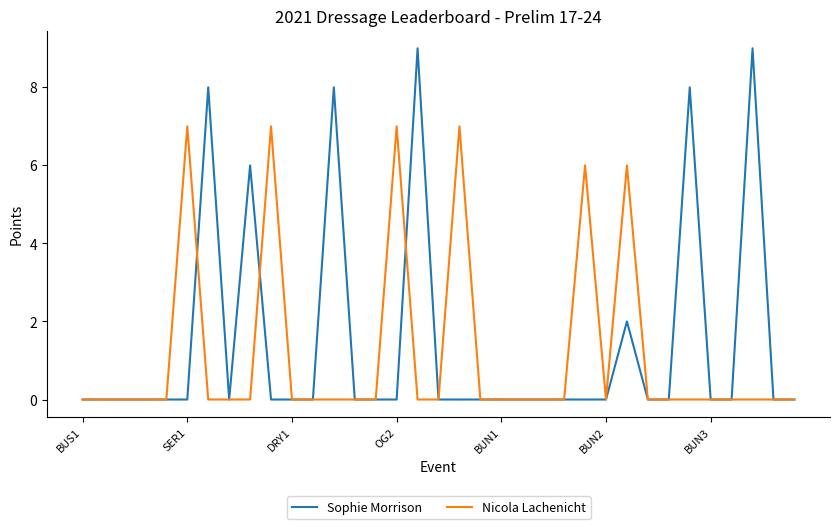

List the series in order of their peak value, lowest first.

Nicola Lachenicht, Sophie Morrison